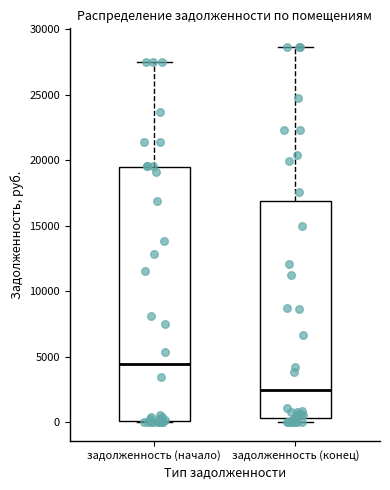

Which box is the tallest, from its lower edge to its upper edge?

задолженность (начало)